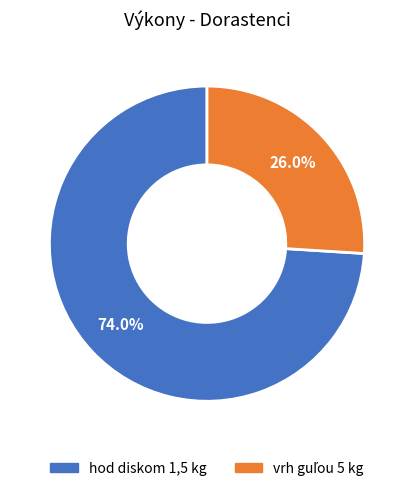

Does any single category account for the majority?

Yes